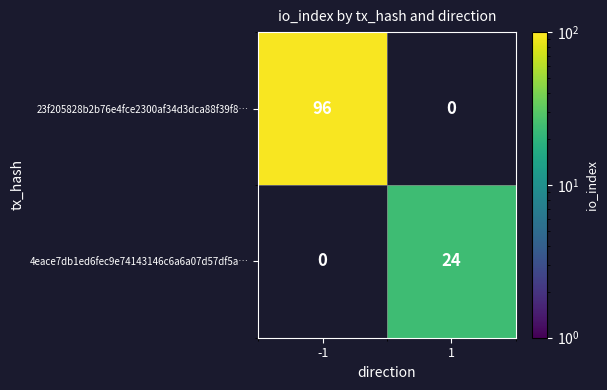

The 23f205828b2b76e4fce2300af34d3dca88f39f8… series shows 26 at -1. True or false?

False